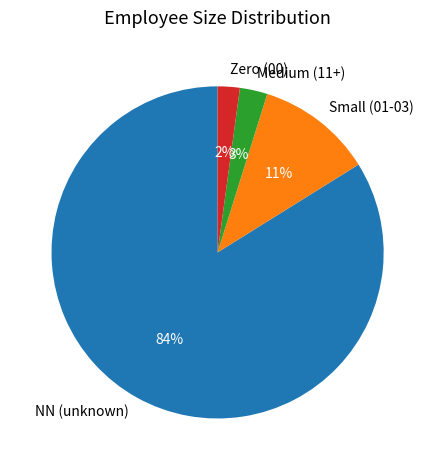

Is it true that Zero (00) is 2% of the pie?

True